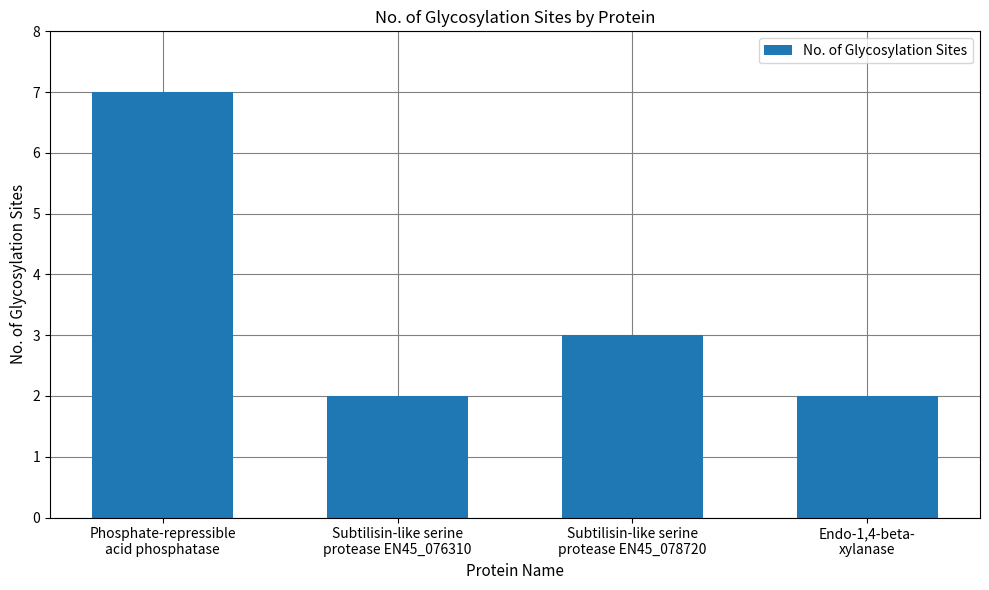

What is the sum of the values at Endo-1,4-beta-
xylanase and Subtilisin-like serine
protease EN45_078720?

5